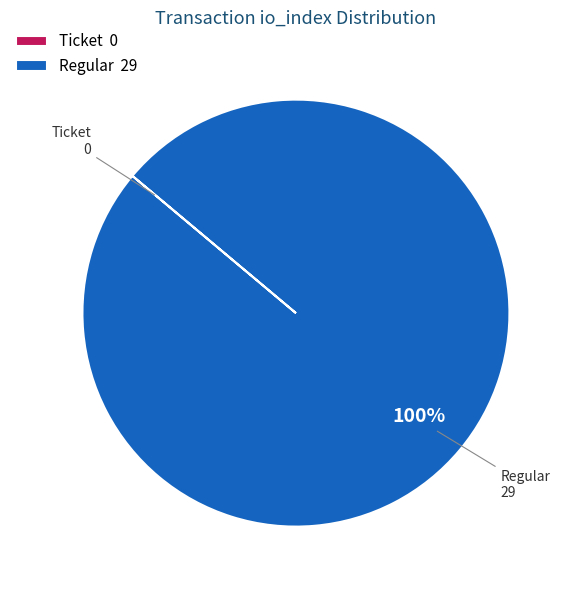

To the nearest percent, what is the difference between the largest and smallest slice percentages?

100%